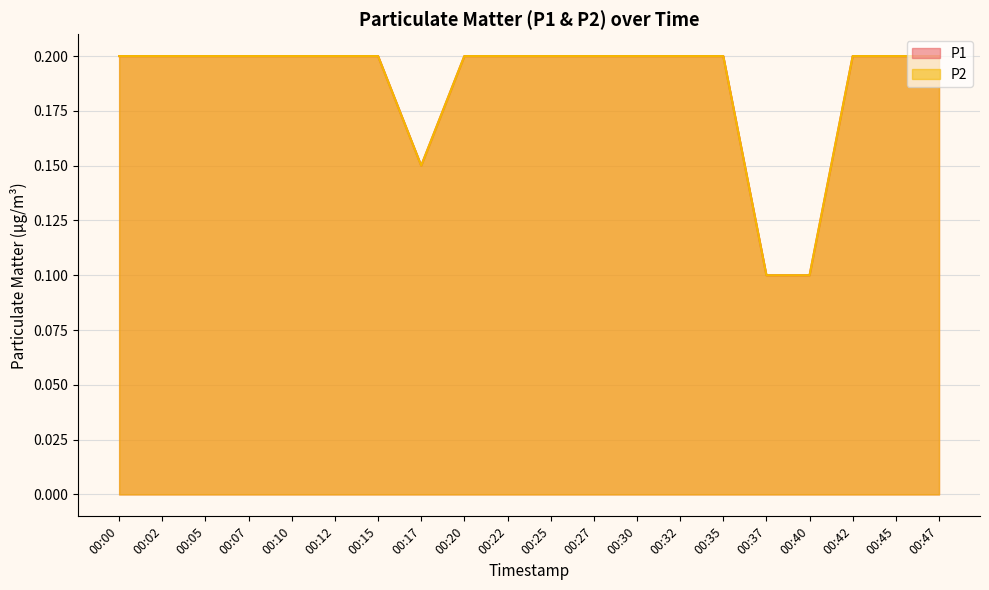

How many lines are shown in the chart?

2